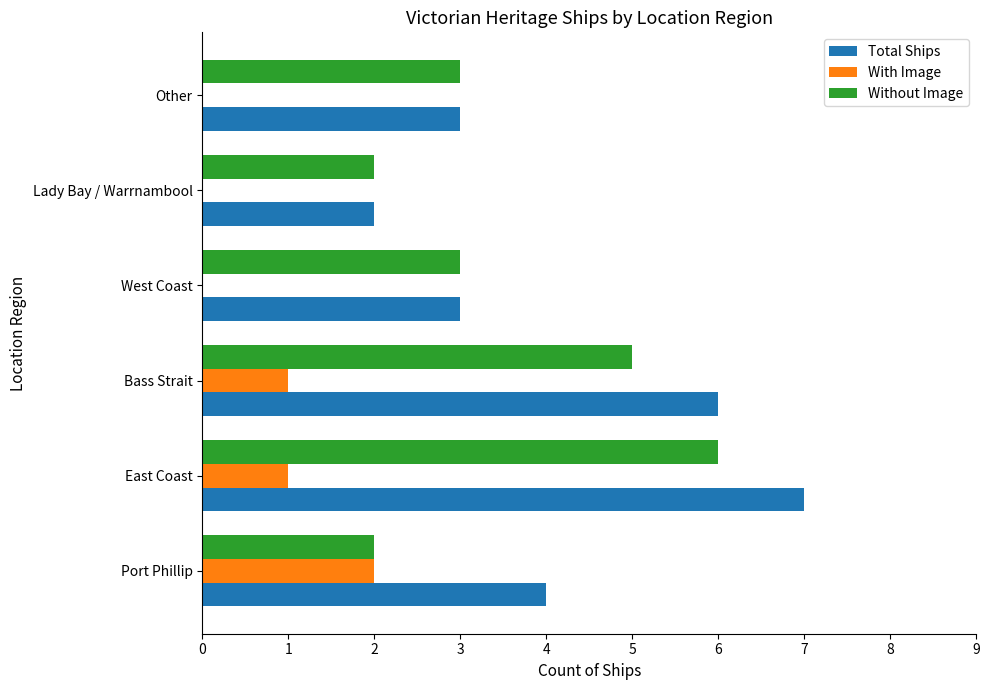

True or false: Total Ships has a value of 1 at Port Phillip.

False